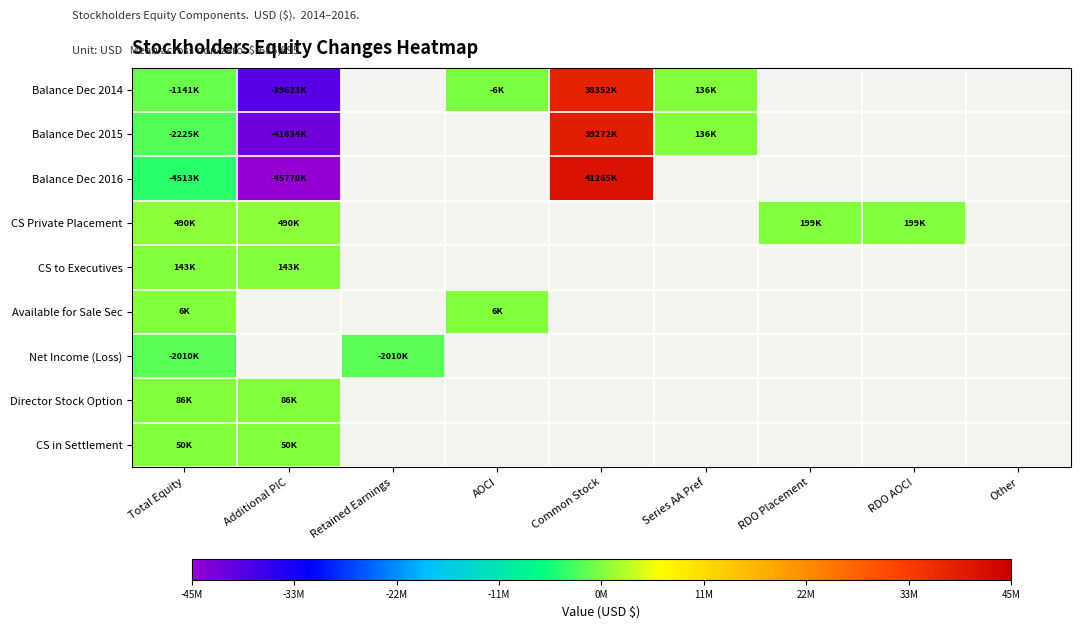

At Total Equity, list the series in order from largest to smallest.

CS Private Placement, CS to Executives, Director Stock Option, CS in Settlement, Available for Sale Sec, Balance Dec 2014, Net Income (Loss), Balance Dec 2015, Balance Dec 2016